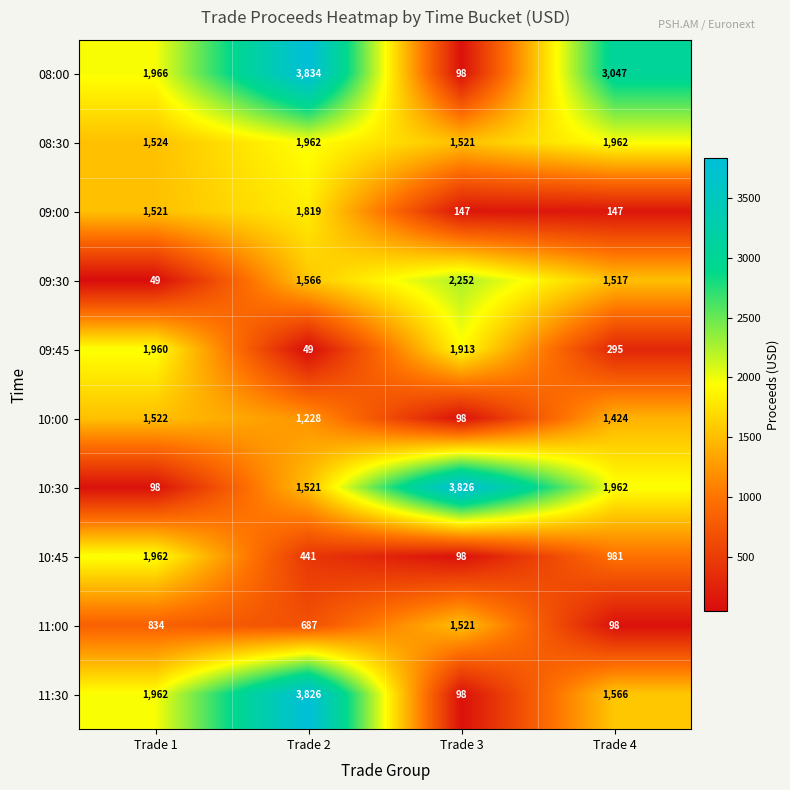

At which label does 10:45 reach its minimum?

Trade 3